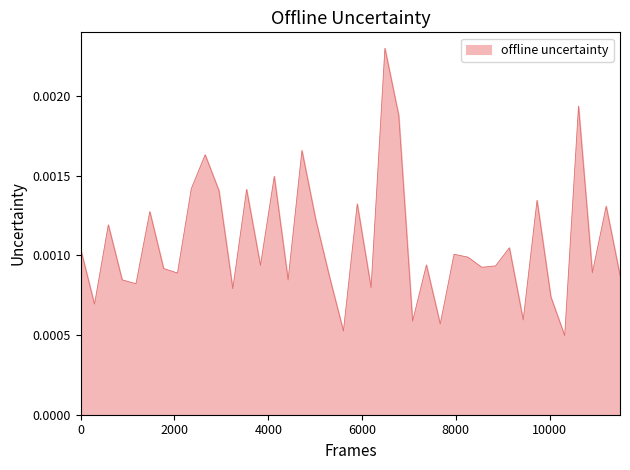

How many points are higher than both their immediate neighbors (excluding endpoints)?

14